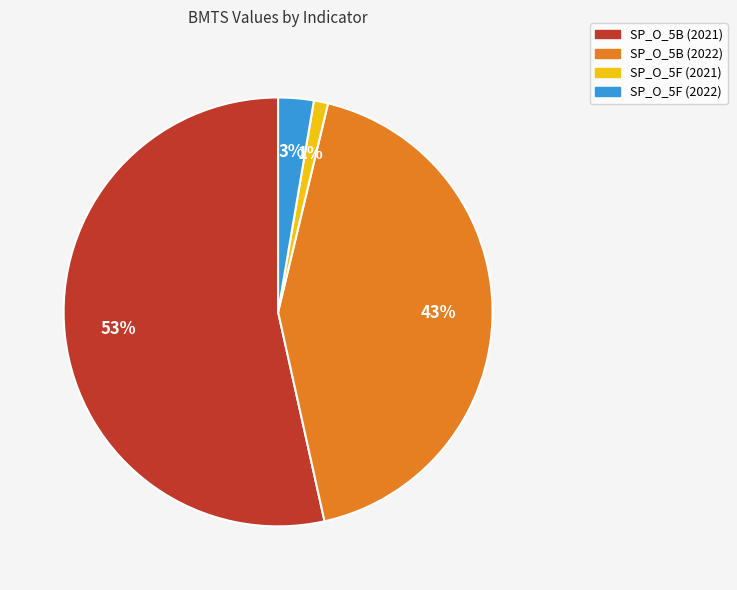

How many slices are in this pie chart?

4